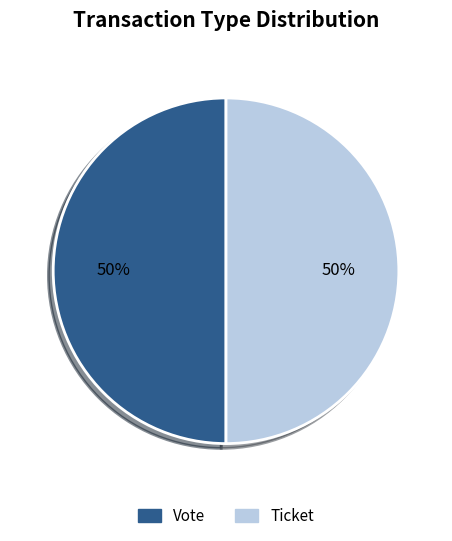

How many segments does this pie chart have?

2